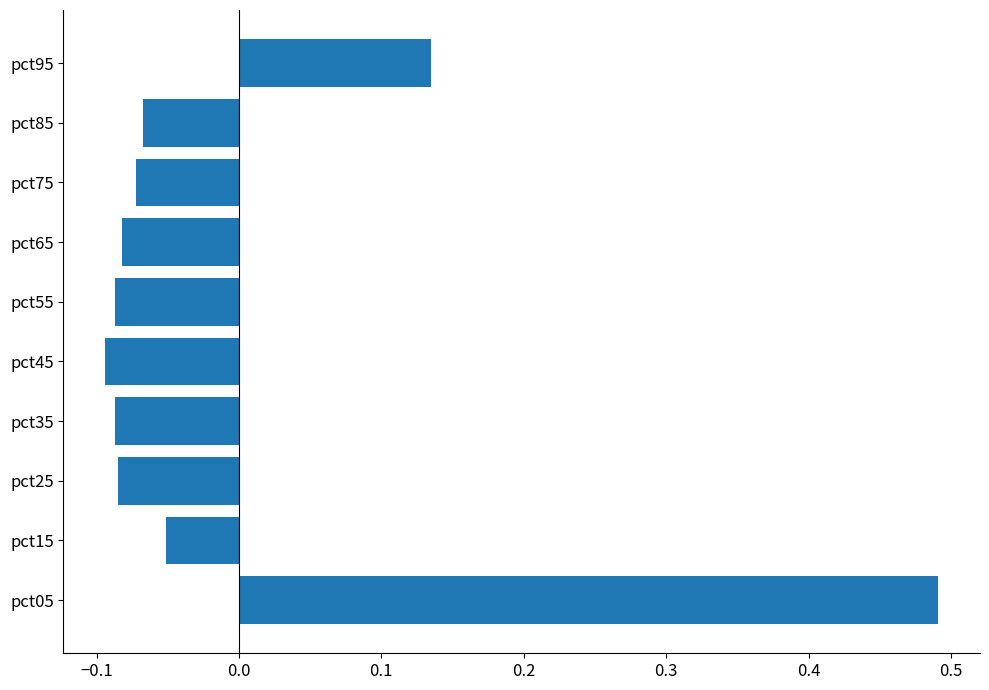

Is it true that the value at pct25 is -0.1?

True